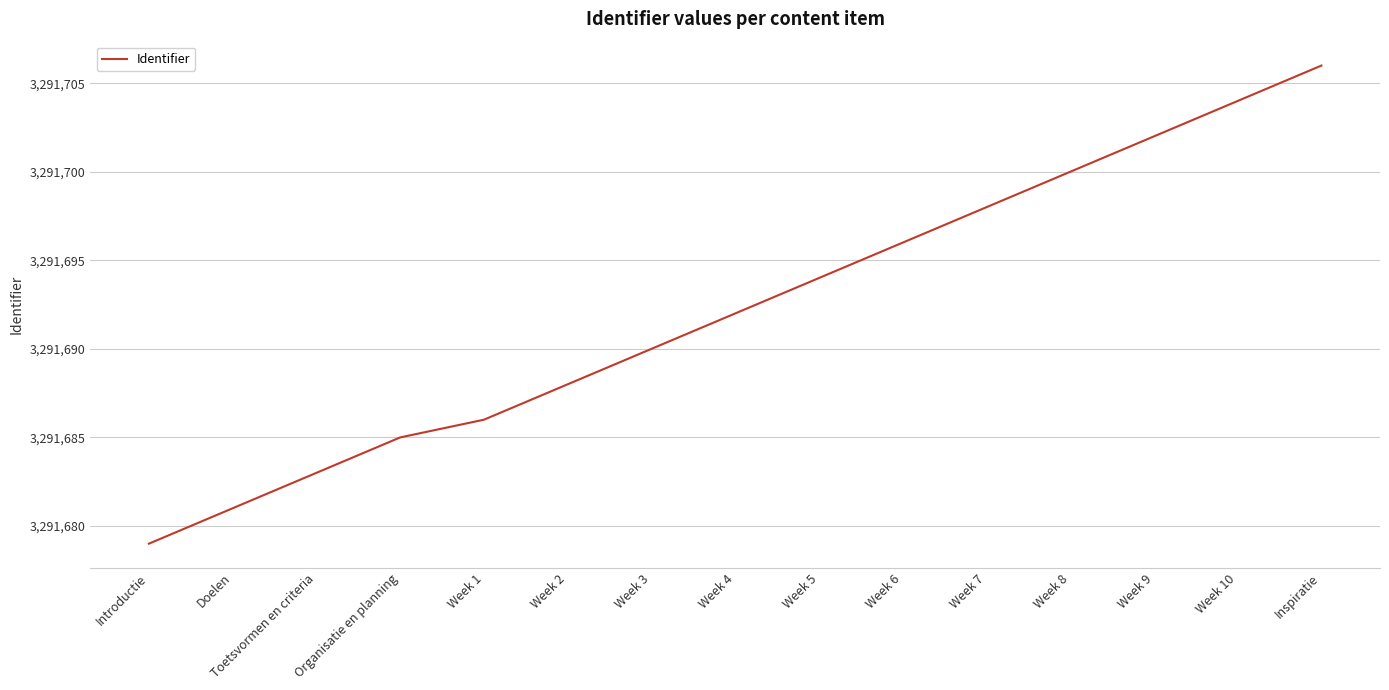

How many distinct data groups are displayed?

1